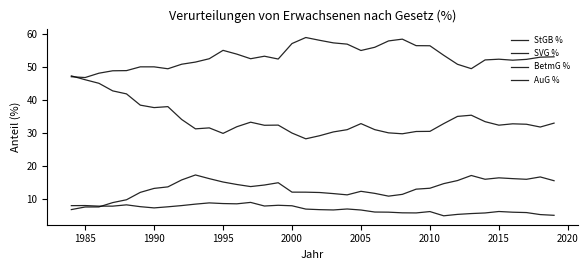

Does the chart display data point markers on the line(s)?

No